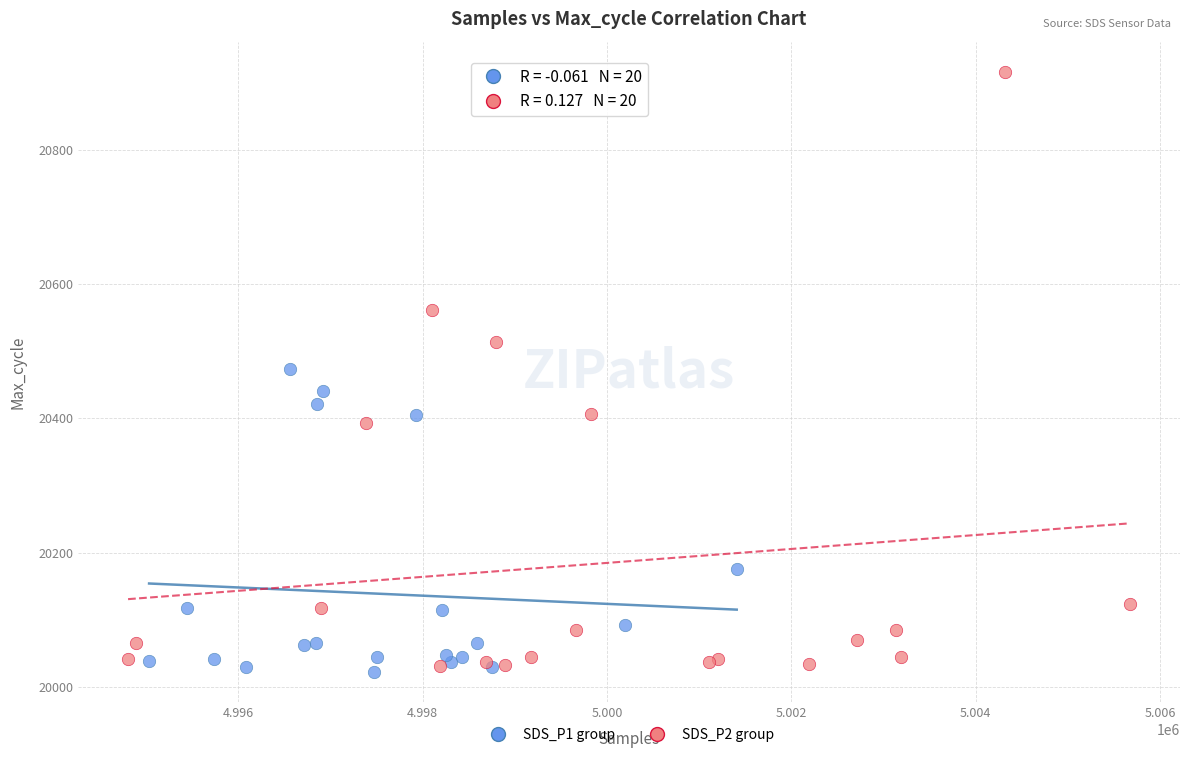

Which series reaches the maximum Y coordinate?

SDS_P2 group